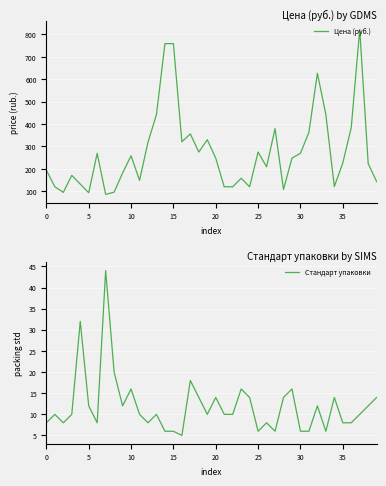

Reading left to right, extract all data points from this chart.

Цена (руб.): 194.0	120.0	95.0	171.0	132.0	93.5	269.5	86.0	96.0	181.5	258.5	148.5	319.0	442.5	759.0	759.0	321.0	356.0	275.0	330.0	247.5	120.0	120.0	158.0	120.0	275.0	209.0	379.5	108.0	248.0	269.5	363.0	627.0	442.5	121.0	226.0	385.0	822.0	223.0	143.0
Стандарт упаковки: 8.0	10.0	8.0	10.0	32.0	12.0	8.0	44.0	20.0	12.0	16.0	10.0	8.0	10.0	6.0	6.0	5.0	18.0	14.0	10.0	14.0	10.0	10.0	16.0	14.0	6.0	8.0	6.0	14.0	16.0	6.0	6.0	12.0	6.0	14.0	8.0	8.0	10.0	12.0	14.0